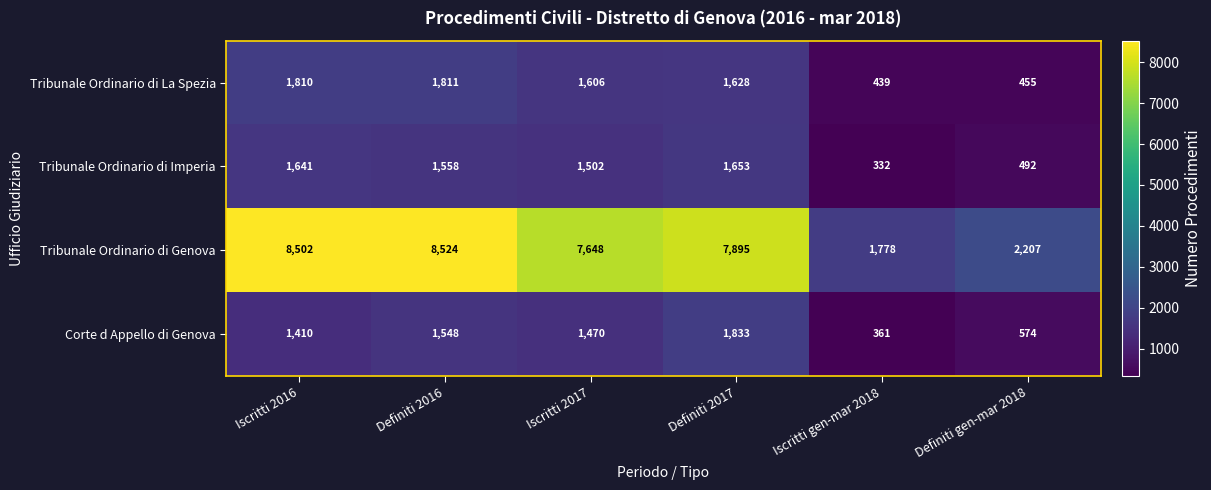

Reading left to right, transcribe all the data shown in this chart.

Tribunale Ordinario di La Spezia: Iscritti 2016=1810	Definiti 2016=1811	Iscritti 2017=1606	Definiti 2017=1628	Iscritti gen-mar 2018=439	Definiti gen-mar 2018=455
Tribunale Ordinario di Imperia: Iscritti 2016=1641	Definiti 2016=1558	Iscritti 2017=1502	Definiti 2017=1653	Iscritti gen-mar 2018=332	Definiti gen-mar 2018=492
Tribunale Ordinario di Genova: Iscritti 2016=8502	Definiti 2016=8524	Iscritti 2017=7648	Definiti 2017=7895	Iscritti gen-mar 2018=1778	Definiti gen-mar 2018=2207
Corte d Appello di Genova: Iscritti 2016=1410	Definiti 2016=1548	Iscritti 2017=1470	Definiti 2017=1833	Iscritti gen-mar 2018=361	Definiti gen-mar 2018=574